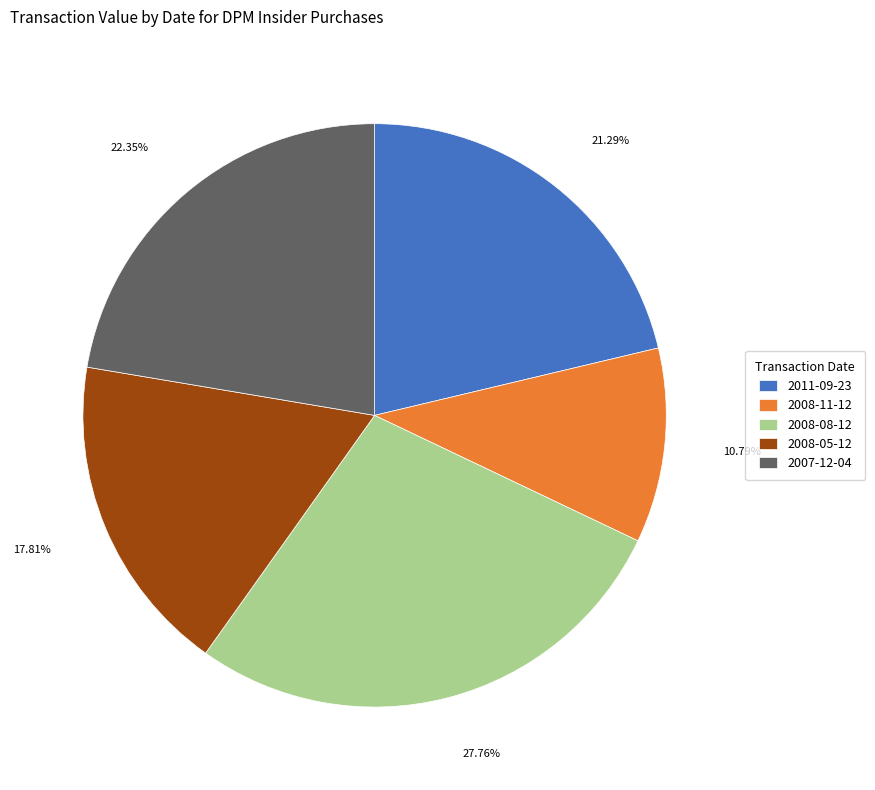

Which category has the biggest portion of the pie?

2008-08-12